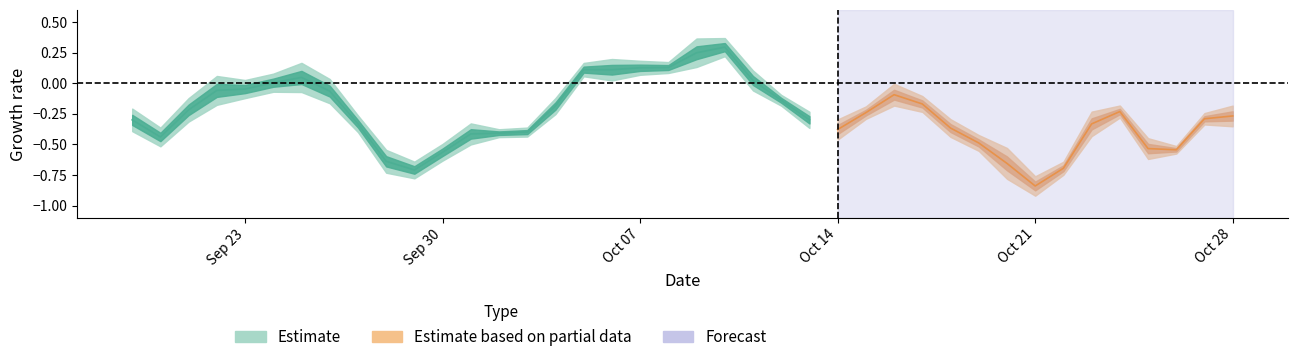

Does the chart display data point markers on the line(s)?

No